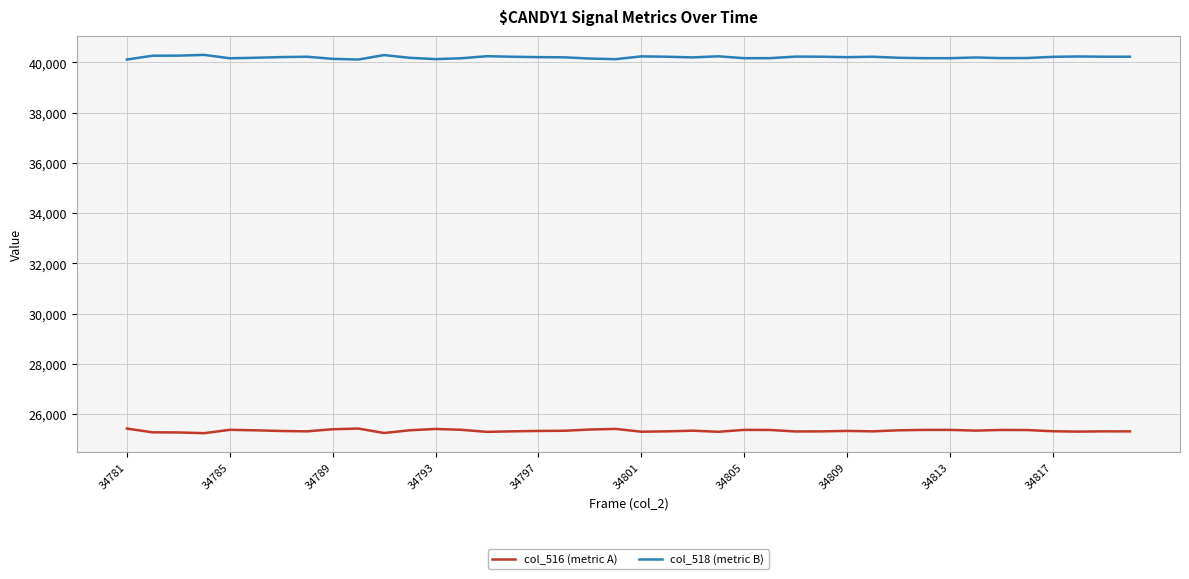

Which series has the largest total across all categories?

col_518 (metric B)